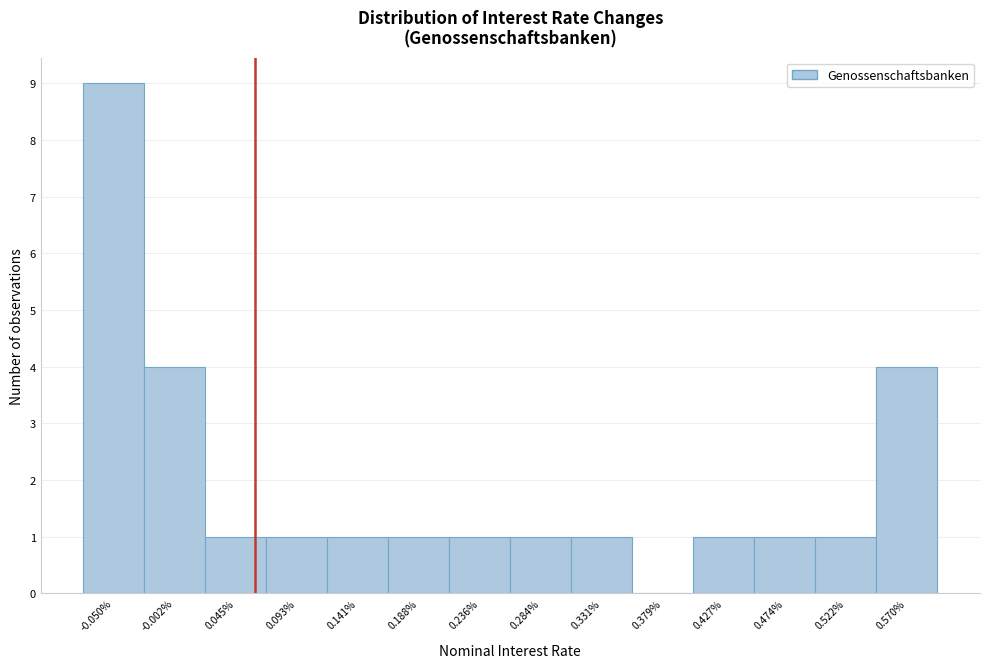

Reading left to right, transcribe all the data shown in this chart.

-0.050%=9	-0.002%=4	0.045%=1	0.093%=1	0.141%=1	0.188%=1	0.236%=1	0.284%=1	0.331%=1	0.379%=0	0.427%=1	0.474%=1	0.522%=1	0.570%=4